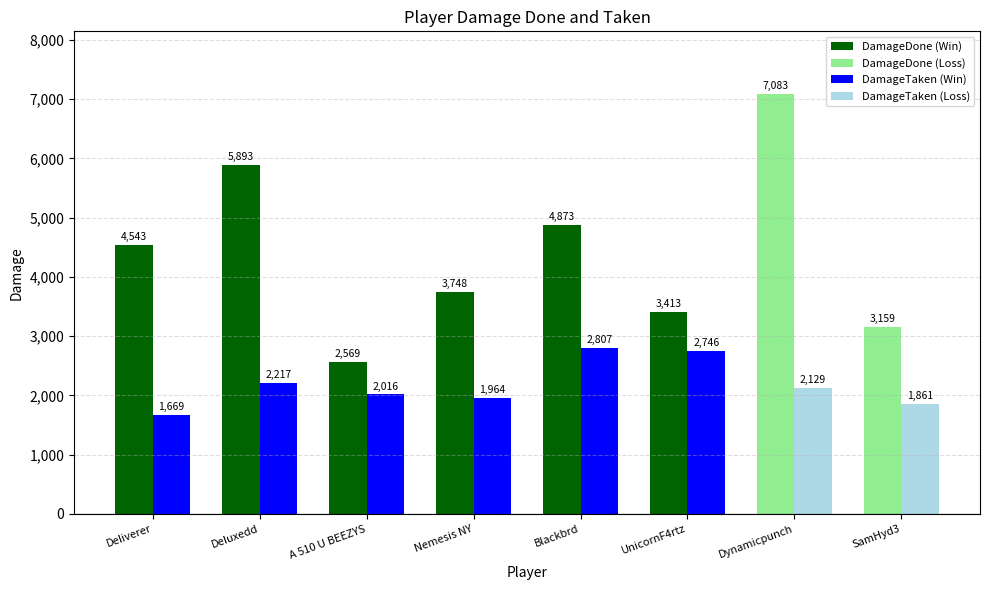

True or false: DamageDone has a value of 5893 at DeIuxedd.

True